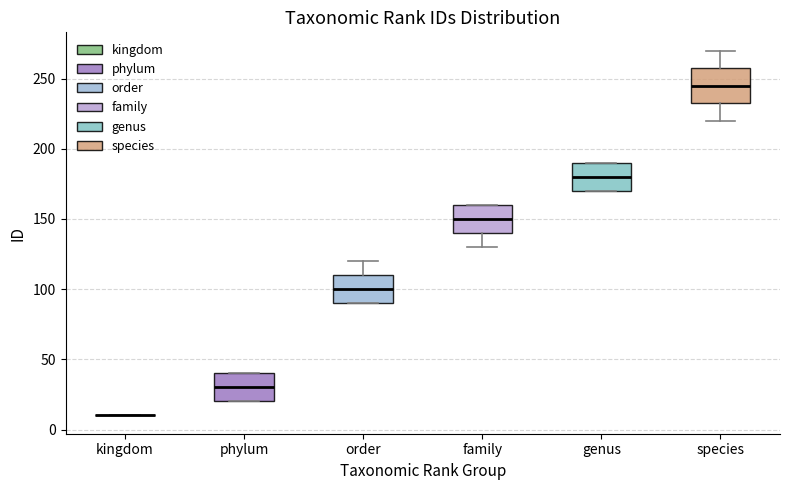

Where does the median line of the box for phylum sit on the y-axis? The values are not printed on the chart, so give them approximately, as read against the axis.

30